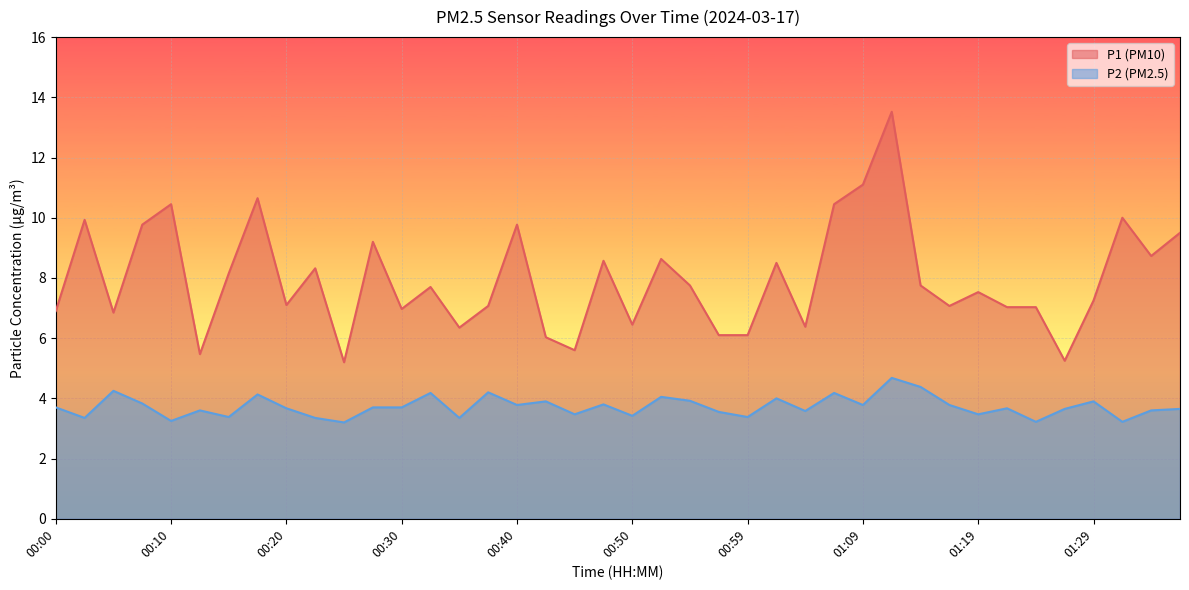

Which series has the largest range (max minus min)?

P1 (PM10)